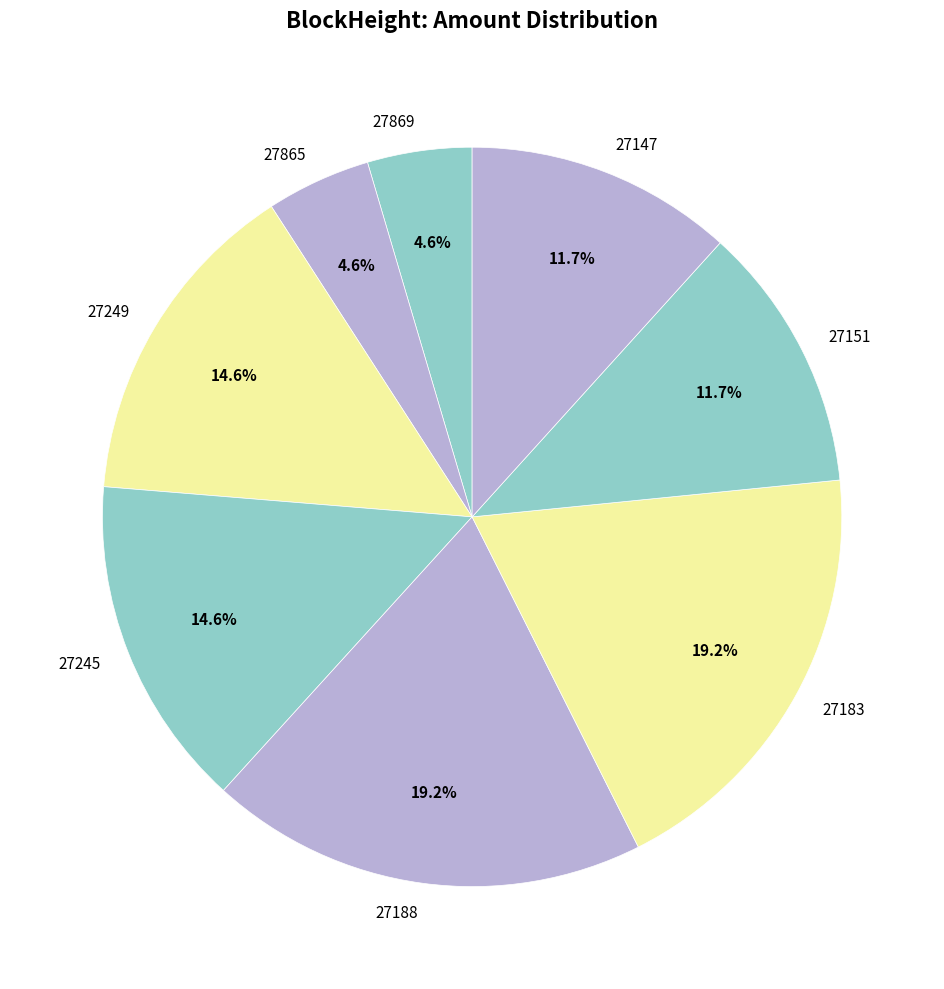

The 27249 slice represents 15% of the pie. True or false?

True